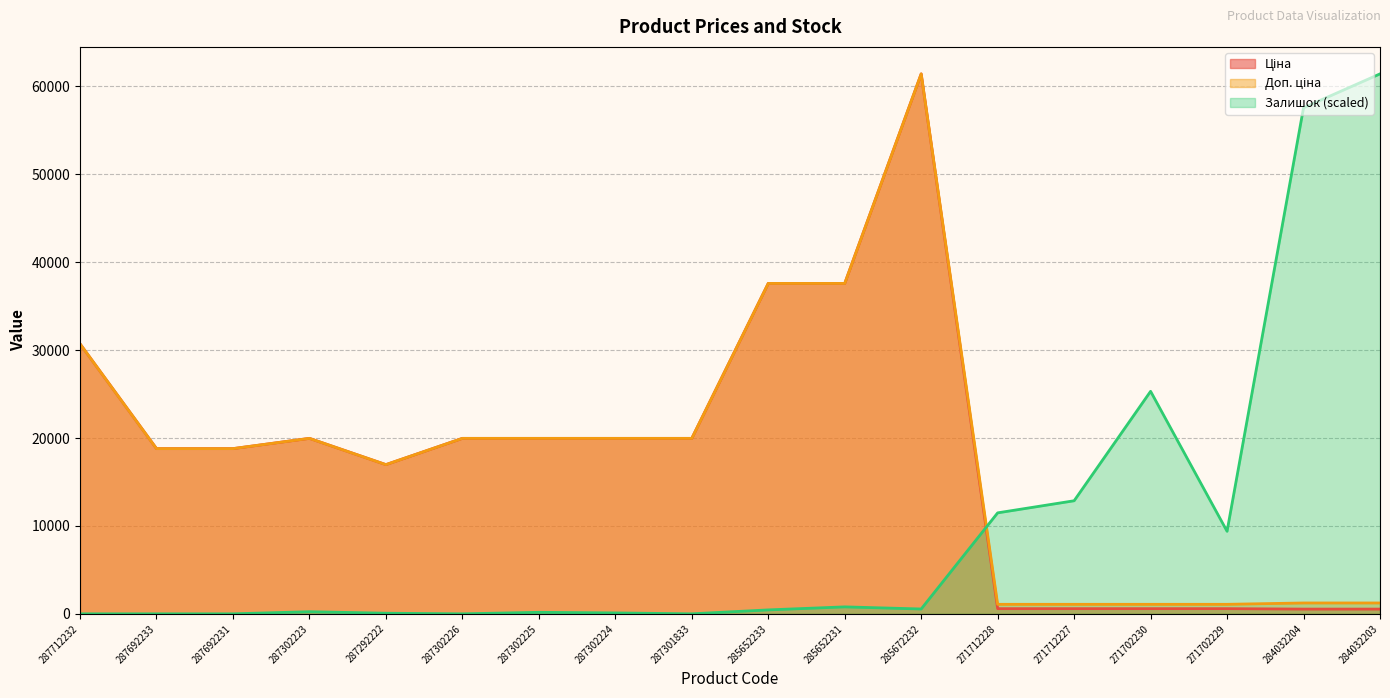

Where do Залишок and Доп. ціна first cross each other?

285672232 and 271712228